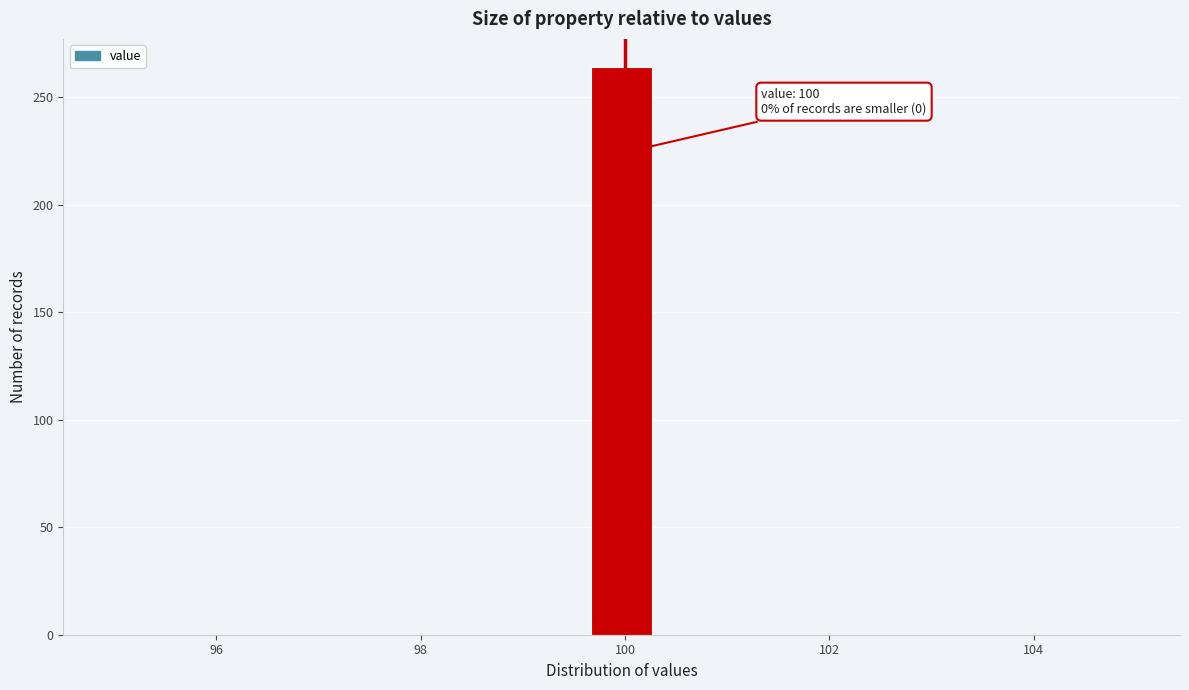

Around what value on the x-axis is the tallest bar? Give the approximate position of its centre, as read against the axis.

100.0